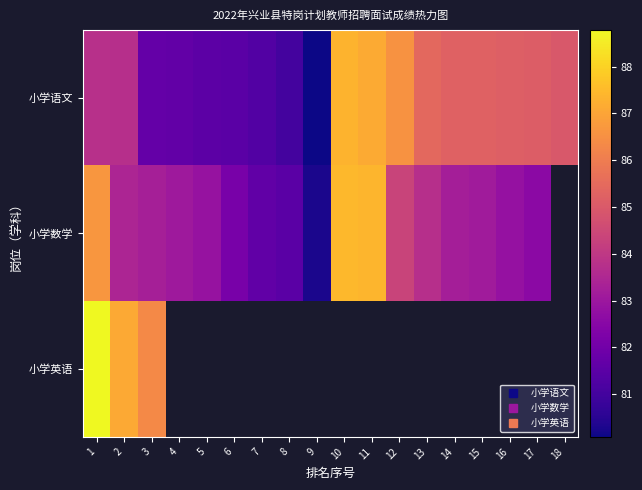

What is the lowest value of the 小学语文 series?

80.1